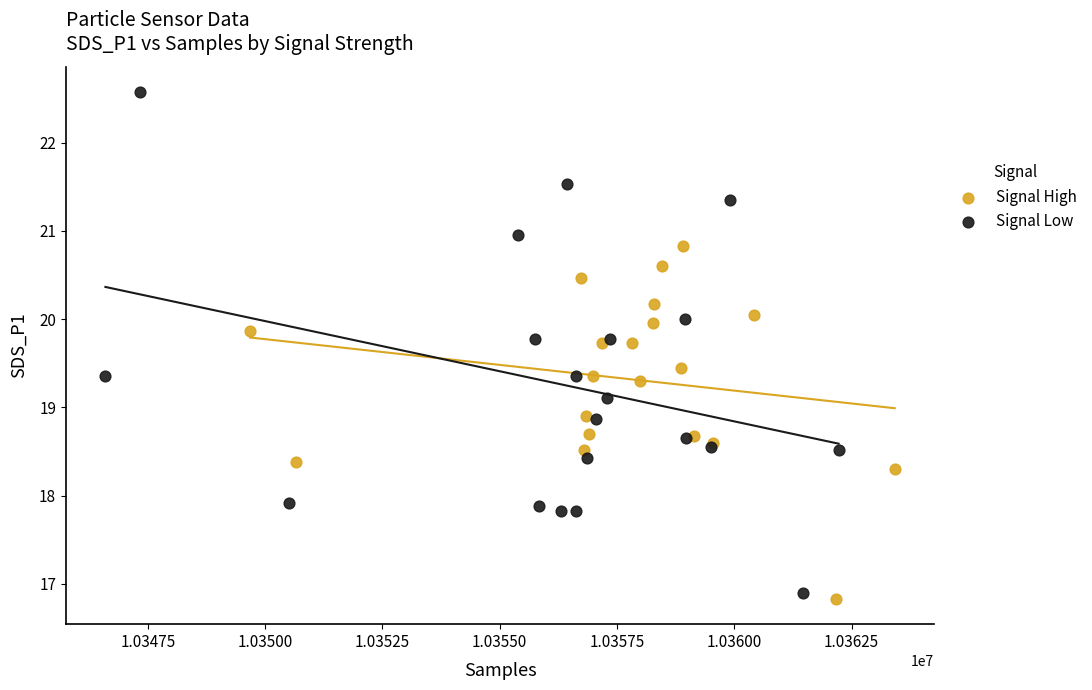

What are all the series names shown in the legend?

Signal High, Signal Low